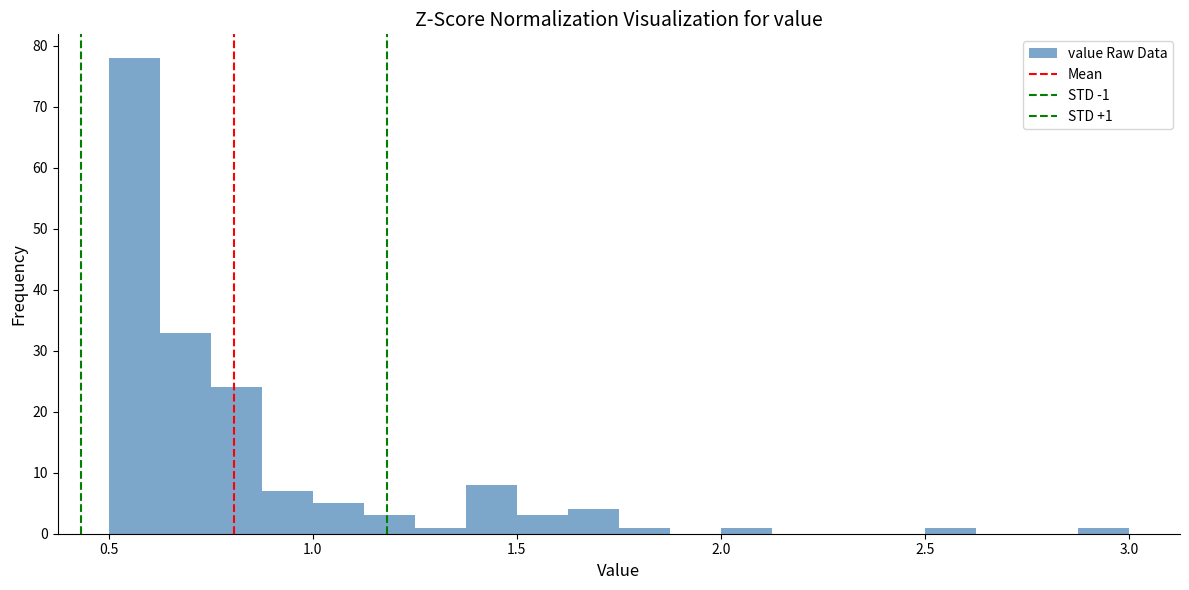

Around what value on the x-axis is the tallest bar? Give the approximate position of its centre, as read against the axis.

0.55